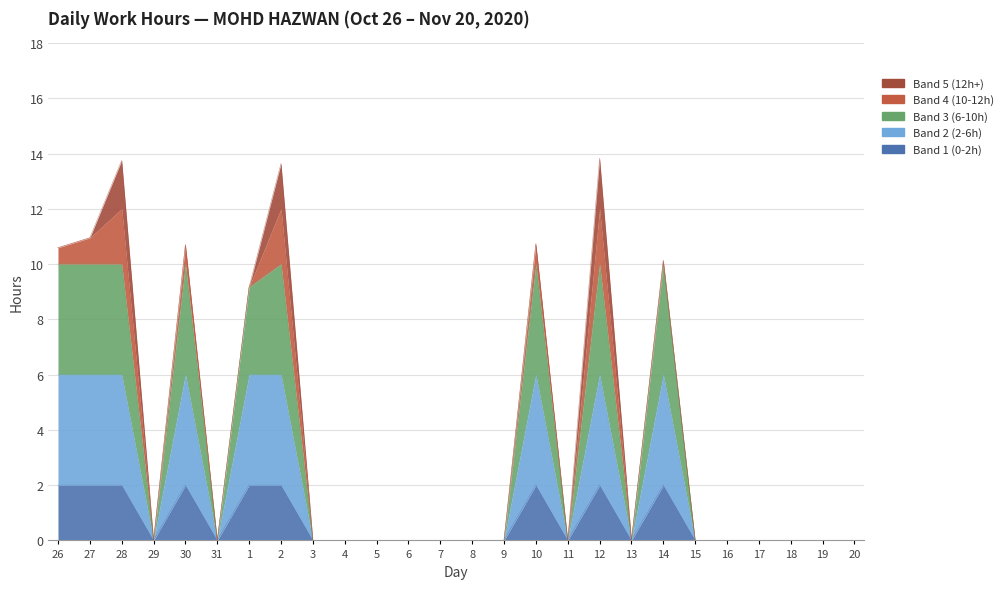

What is the total value across all series at 28?

13.8